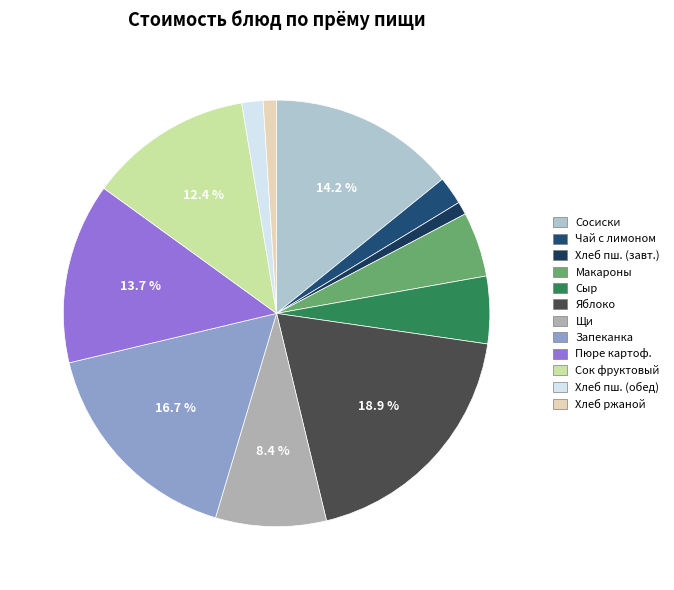

Count the number of slices in the pie.

12